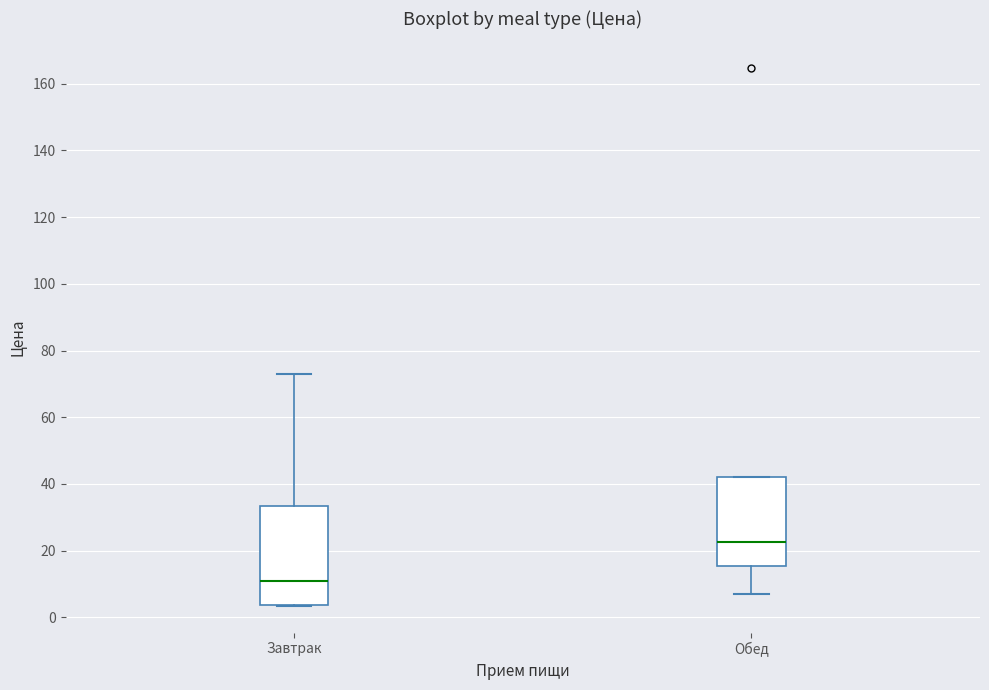

Where does the median line of the box for Завтрак sit on the y-axis? The values are not printed on the chart, so give them approximately, as read against the axis.

10